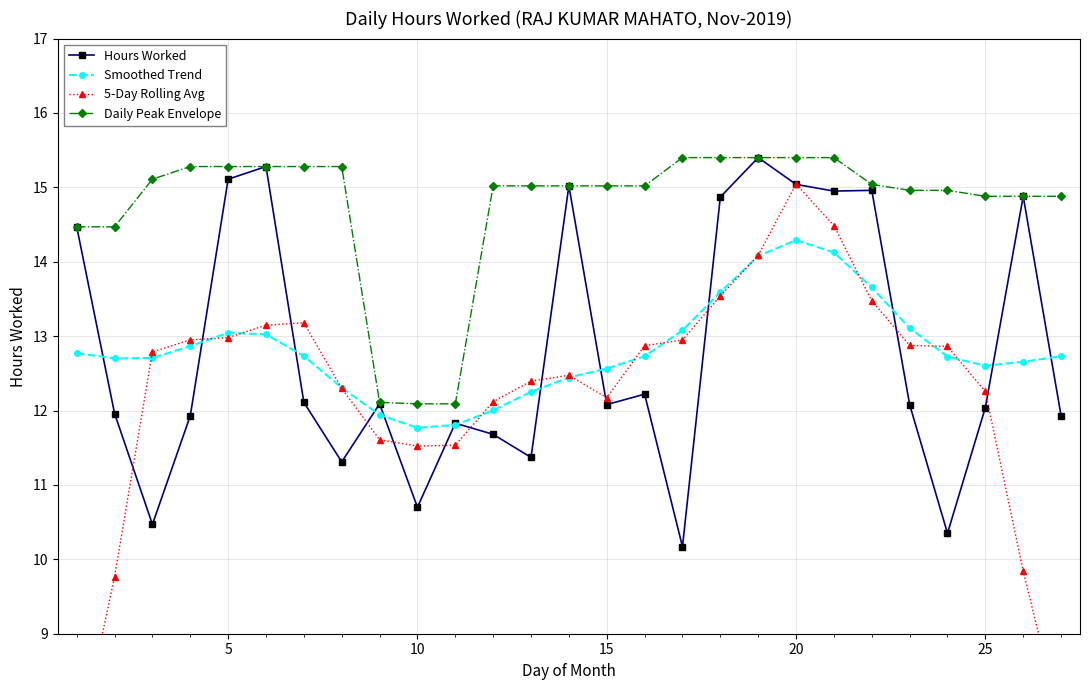

At 9, list the series in order from largest to smallest.

Daily Peak Envelope, Smoothed Trend, 5-Day Rolling Avg, Hours Worked